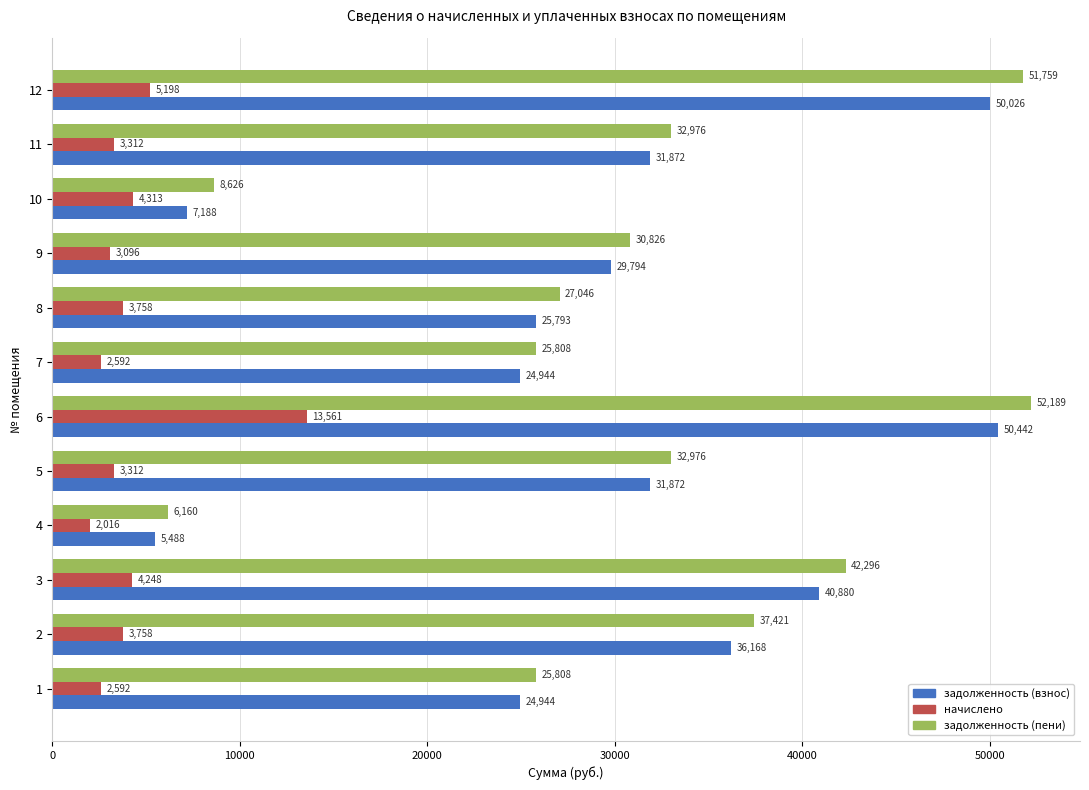

Where is начислено nearest to the value 7788?

12